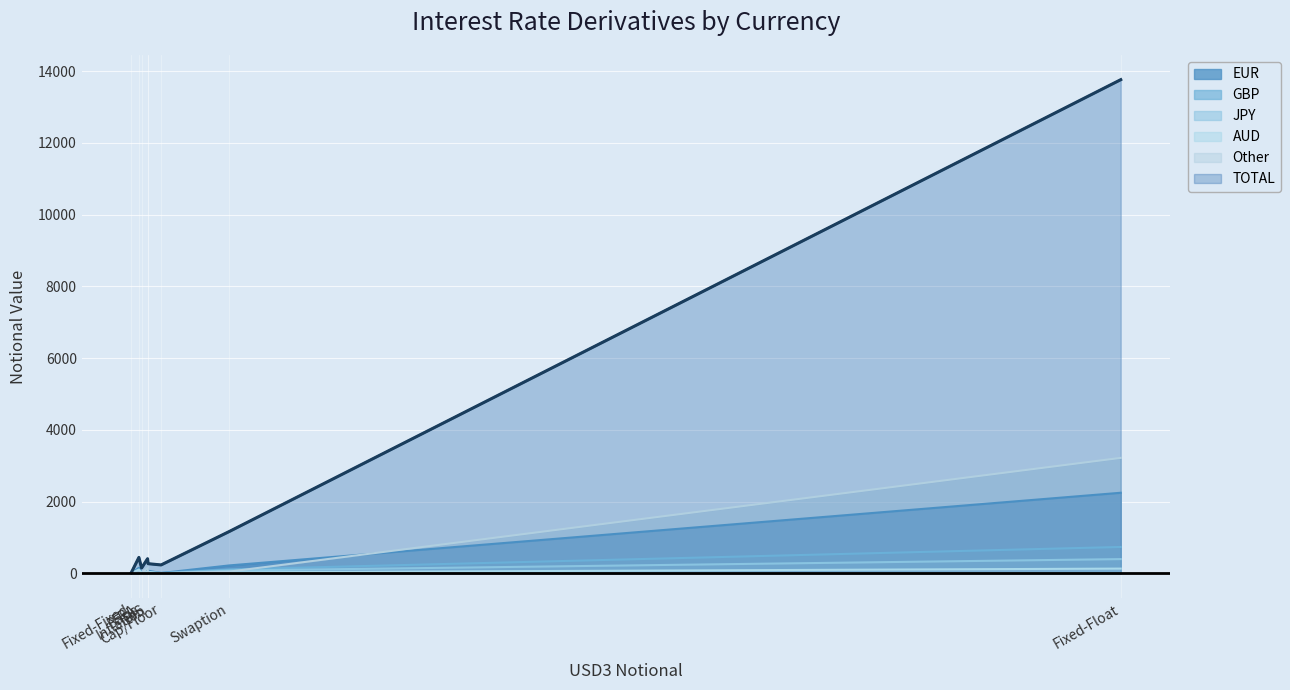

True or false: EUR has a value of 218 at Swaption.

True